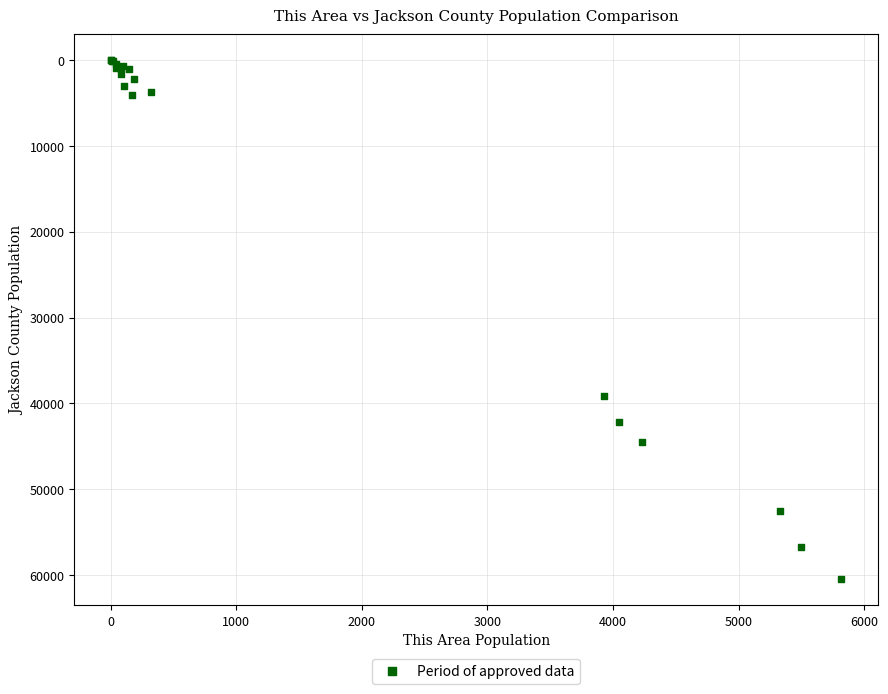

What Y value in the scatter plot is closest to 30247?

39142